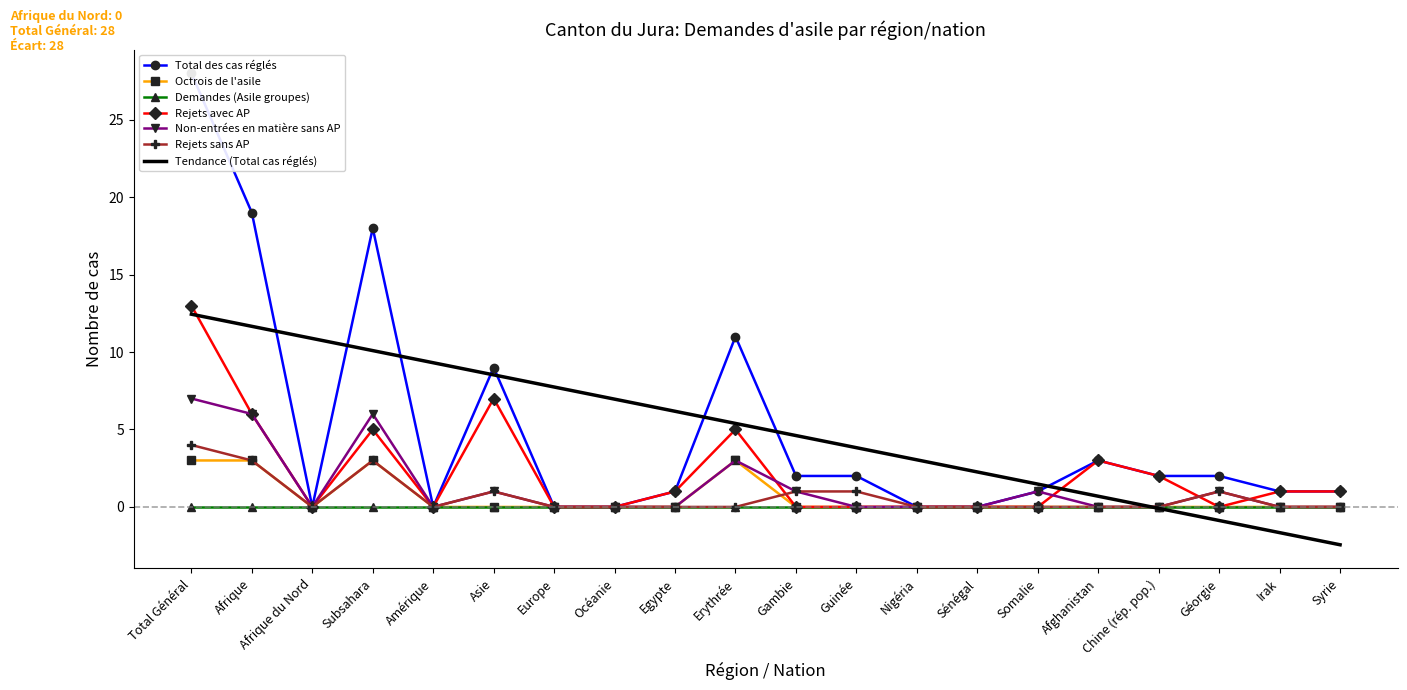

Is it true that Rejets sans AP equals 4 at Total Général?

True